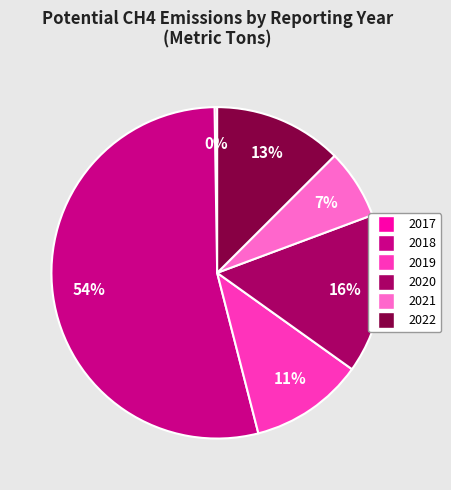

To the nearest percent, what is the difference between the largest and smallest slice percentages?

53%